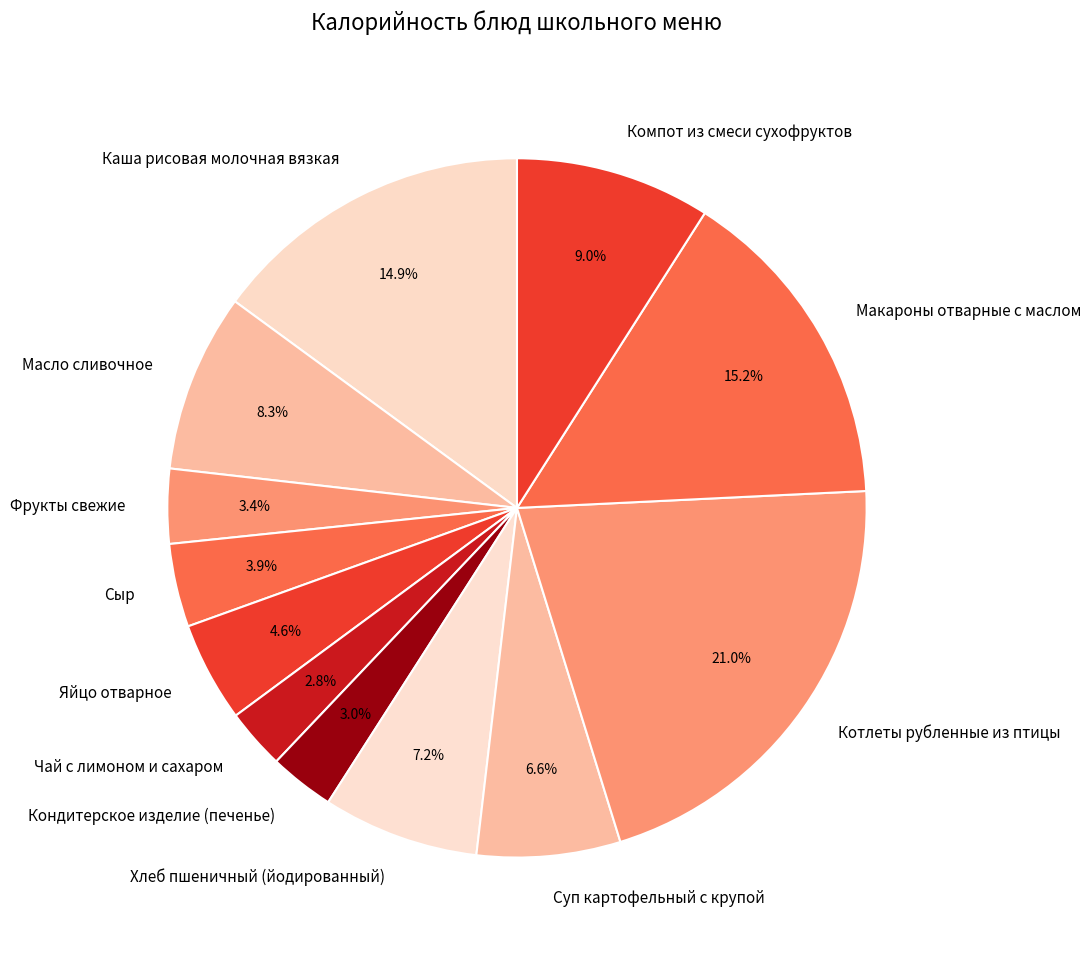

To the nearest percent, what is the average slice percentage?

8%